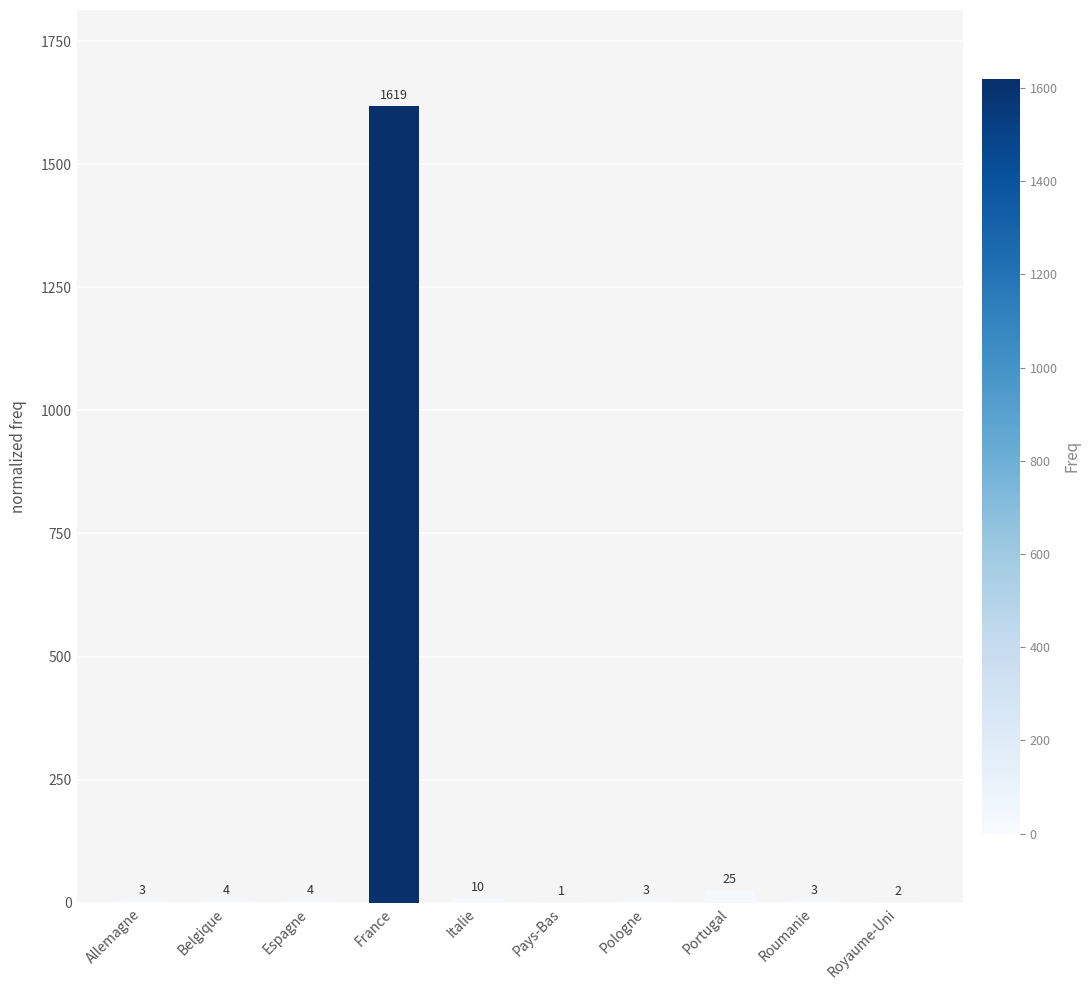

Are the bars horizontal?

No